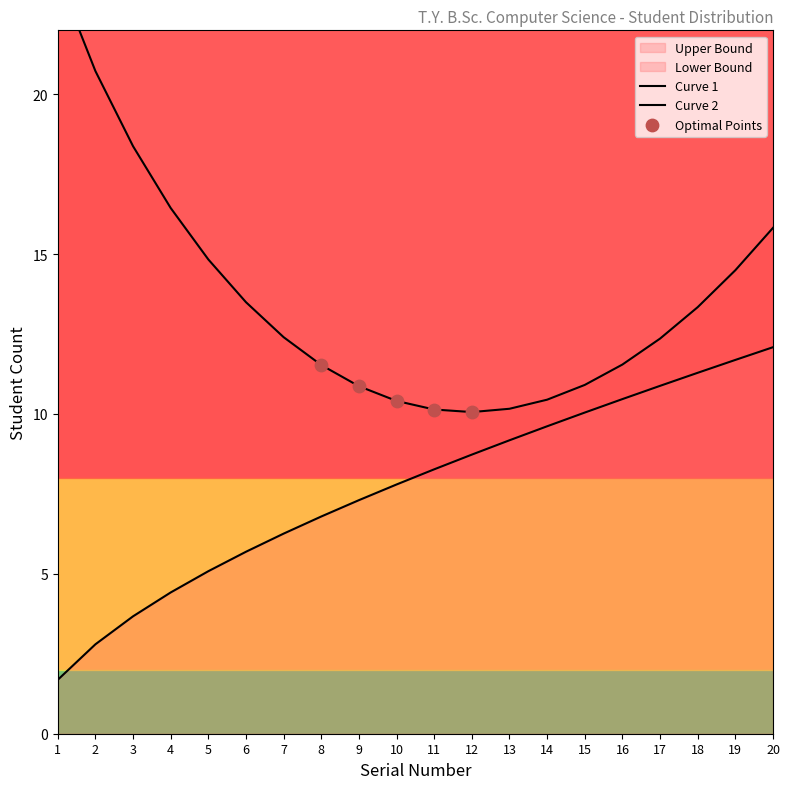

Which has a higher value, 2 or 17?

17